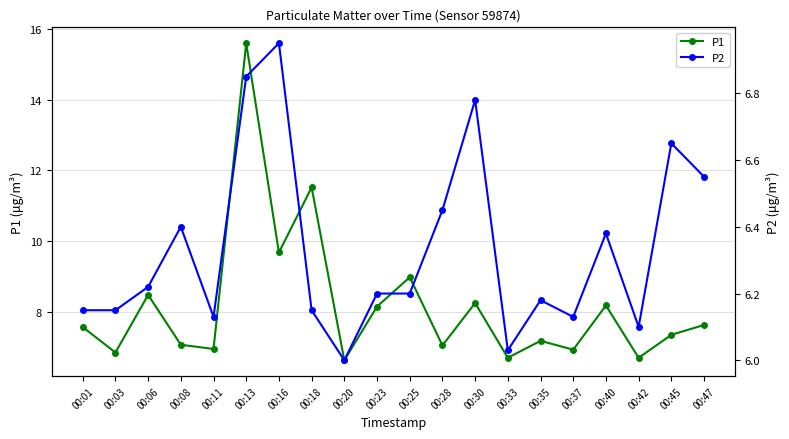

Which has a higher value, 00:30 or 00:23?

00:30